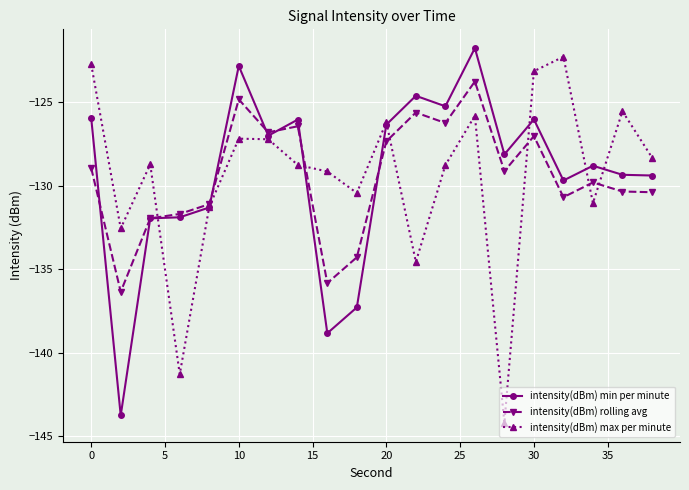

True or false: intensity(dBm) min per minute has more than 2 points higher than both neighbors.

True